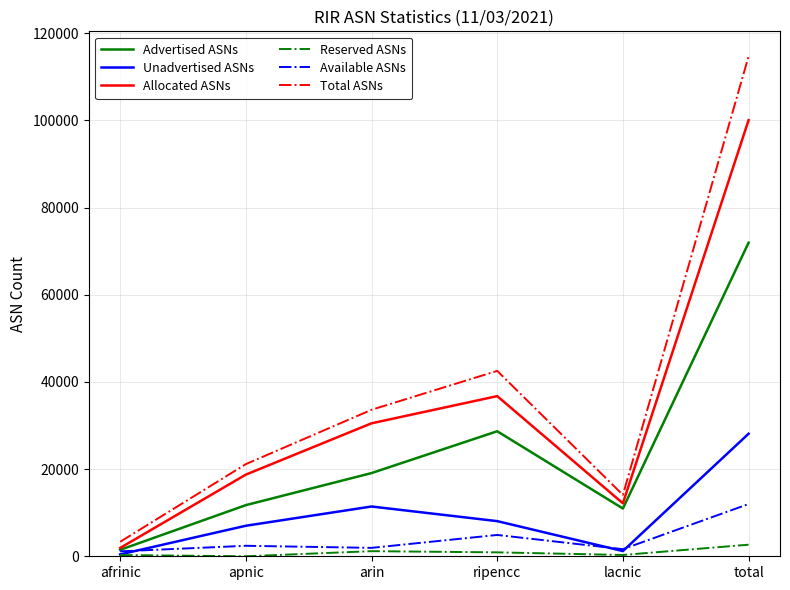

Which label corresponds to the largest value in the chart?

total